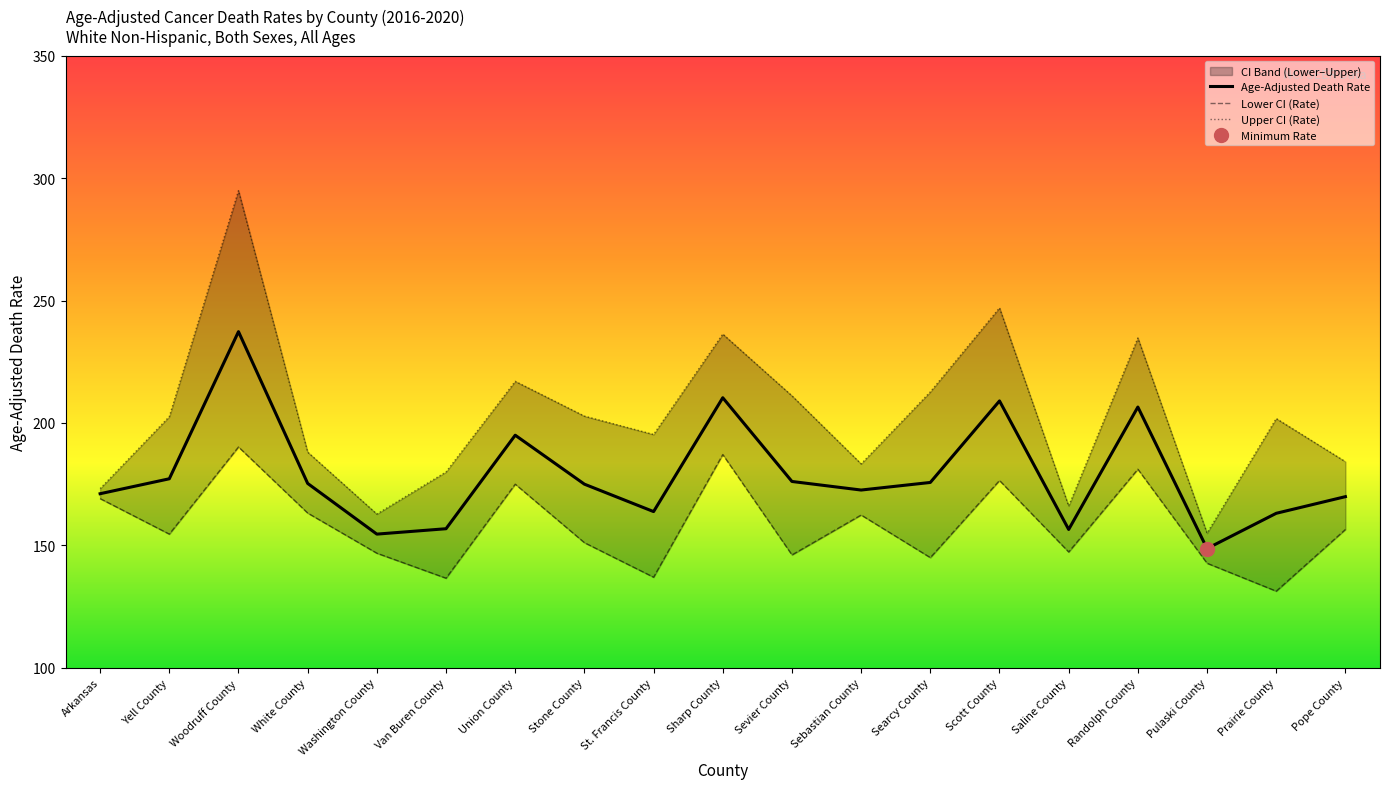

How many values in the Lower CI (Rate) series exceed 154?

10